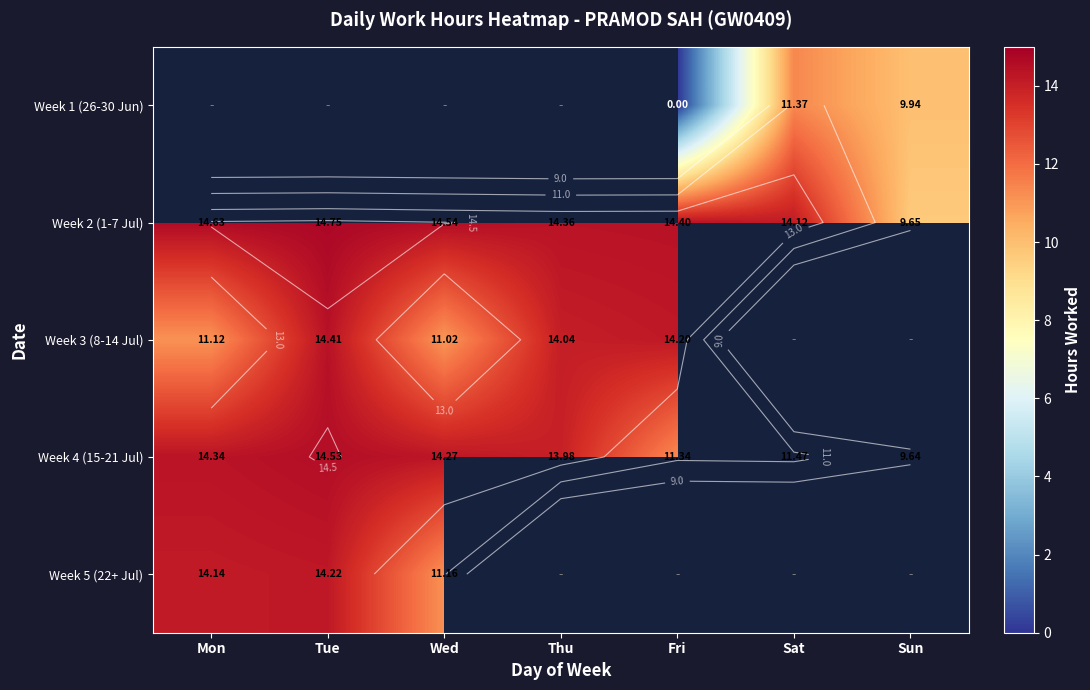

Between Tue and Sat, which series saw the biggest shift?

Week 4 (15-21 Jul)